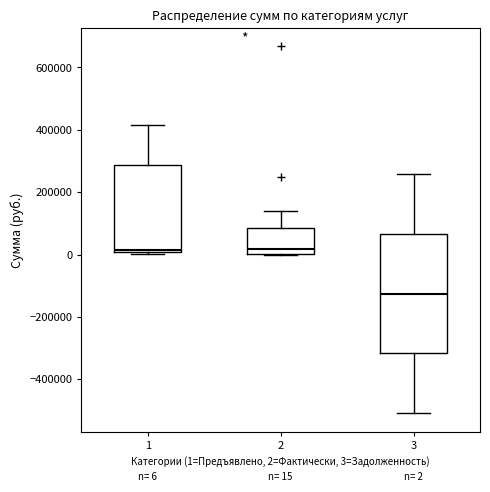

Which box has the lowest median line?

3